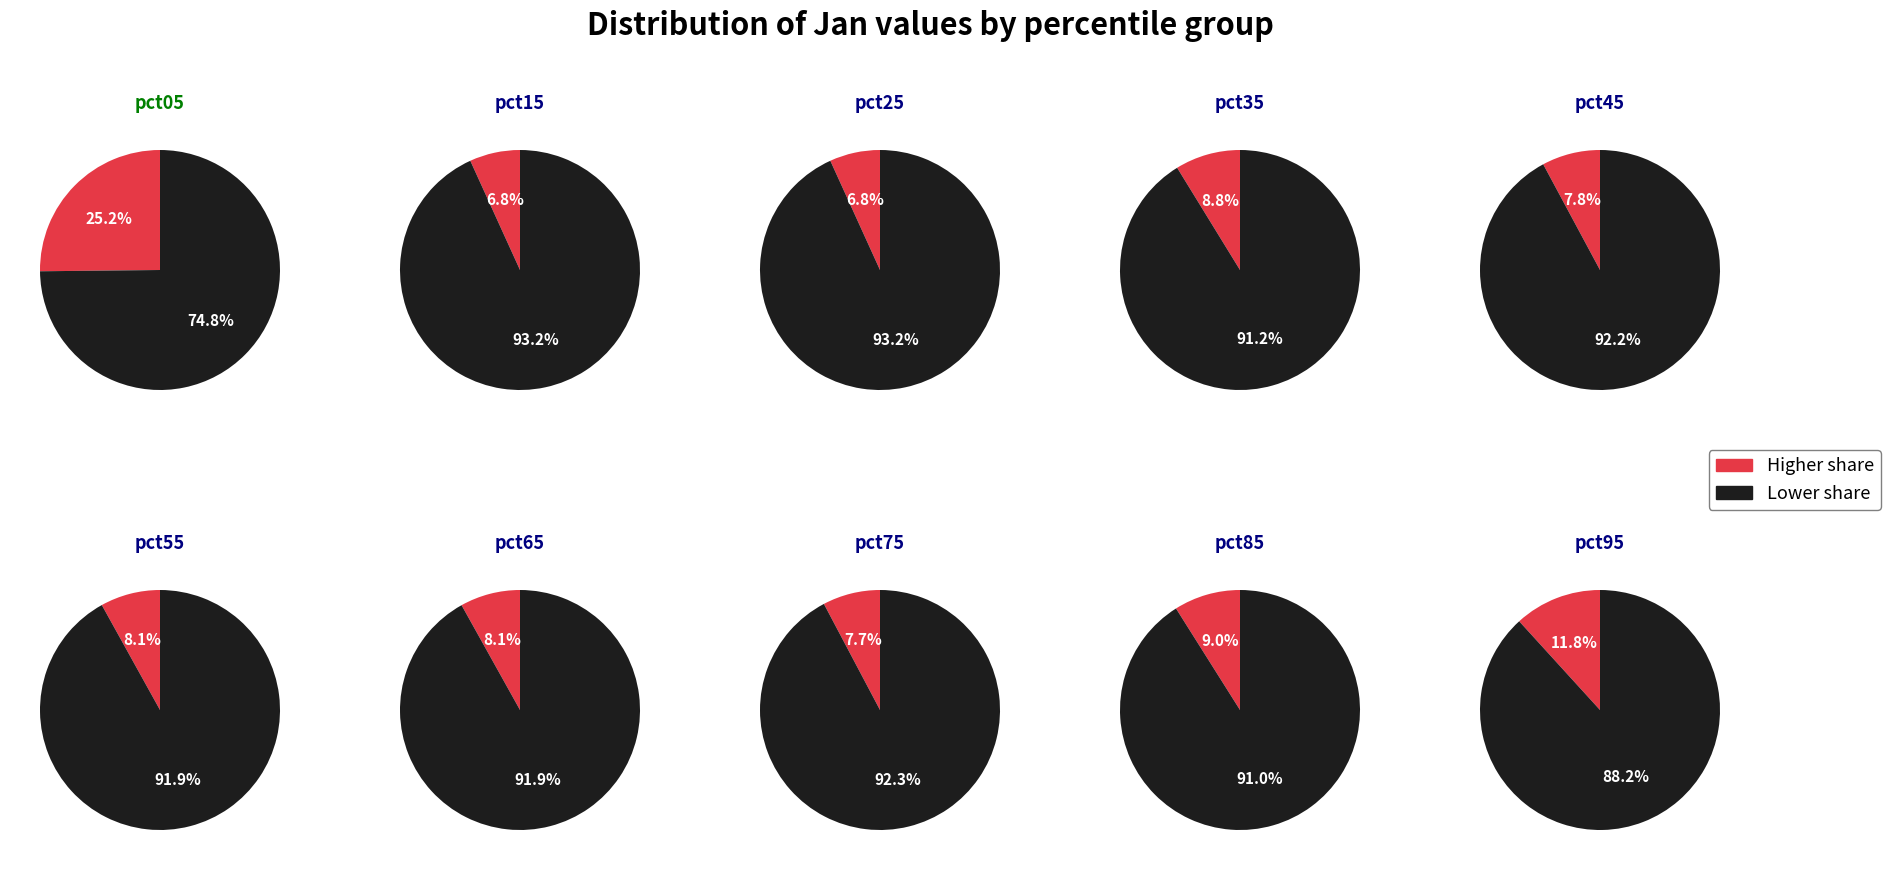

To the nearest percent, what portion does pct05 represent?

25%